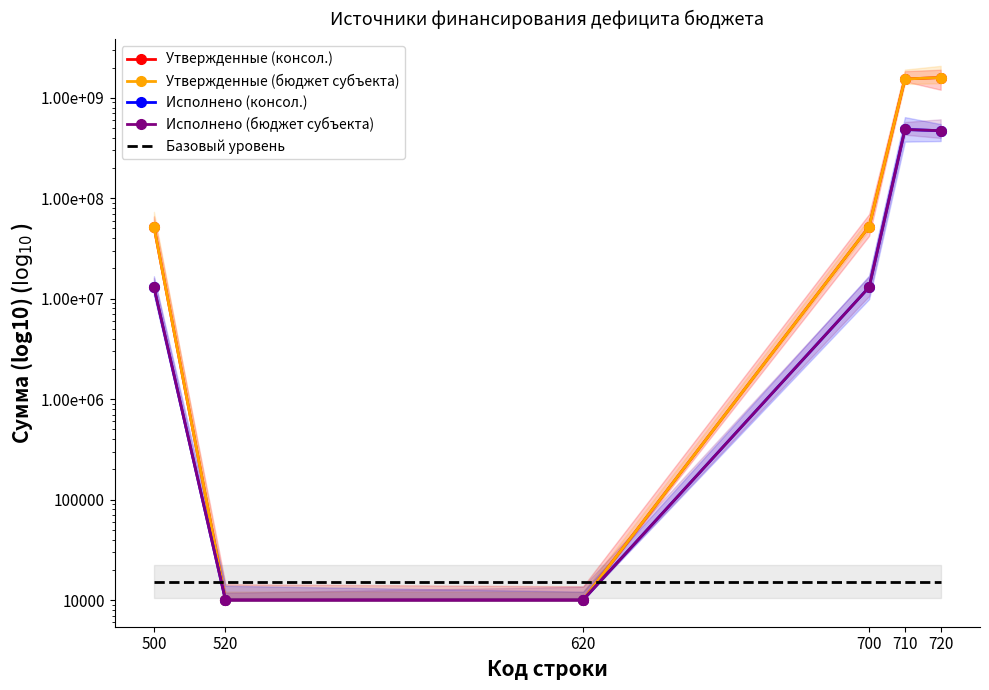

The Базовый уровень series shows 22434.1 at 500. True or false?

False